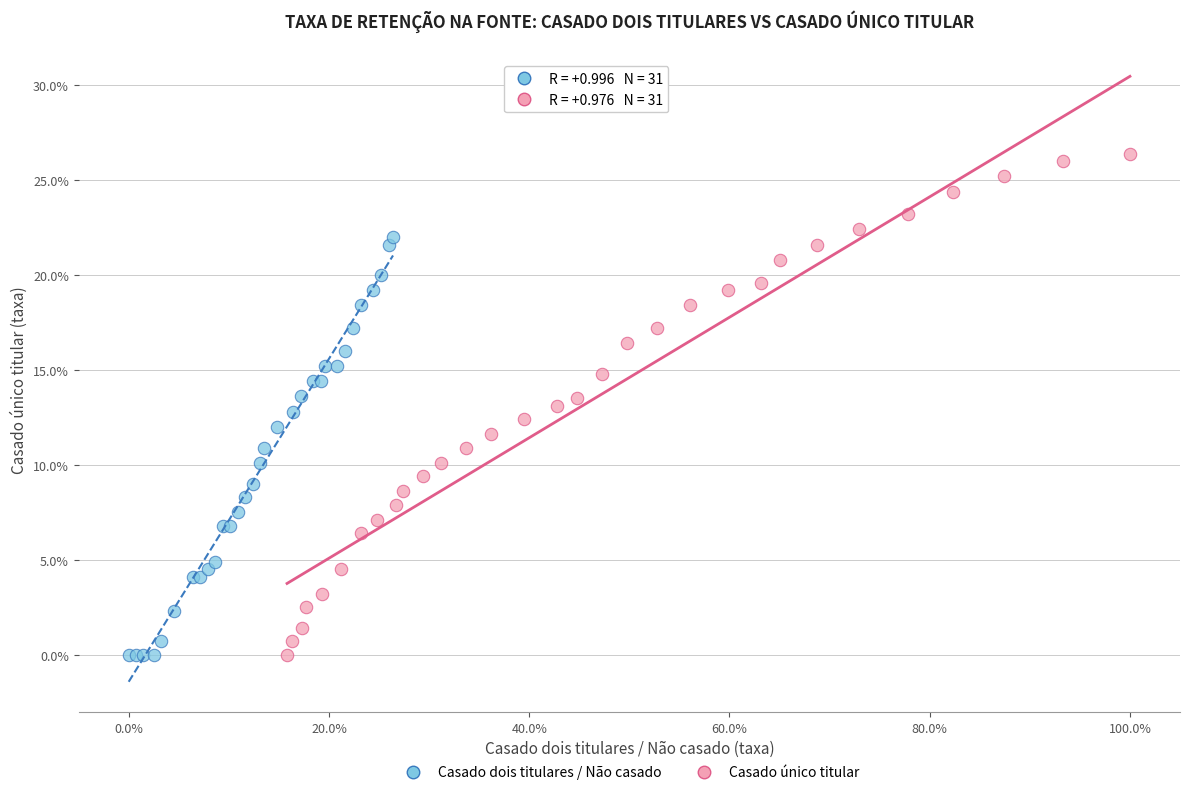

What are all the series names shown in the legend?

Casado dois titulares / Não casado, Casado único titular